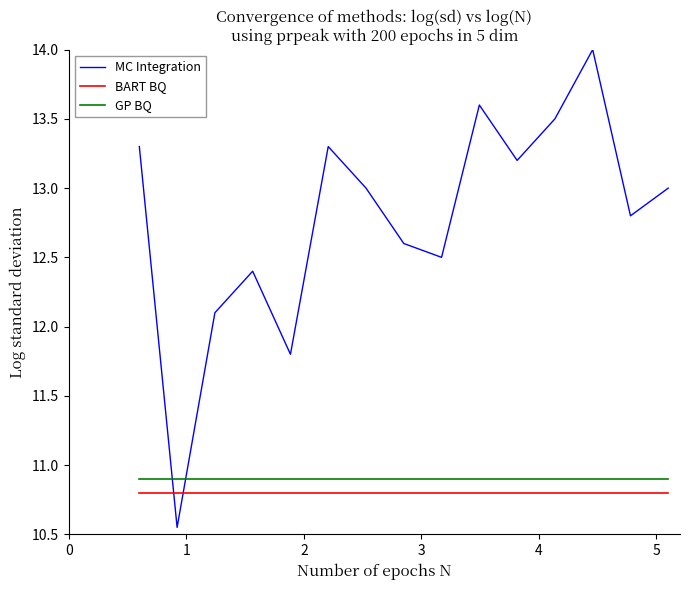

True or false: GP BQ and BART BQ cross at least once.

False